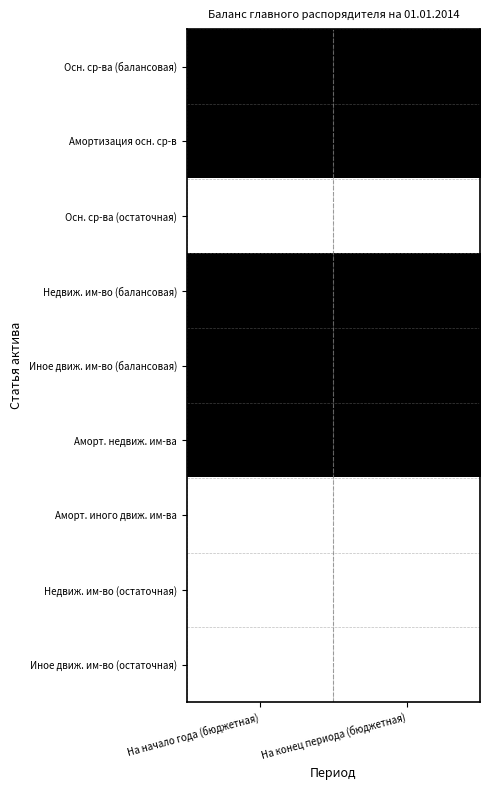

At which category is the sum across all series the highest?

На начало года (бюджетная)